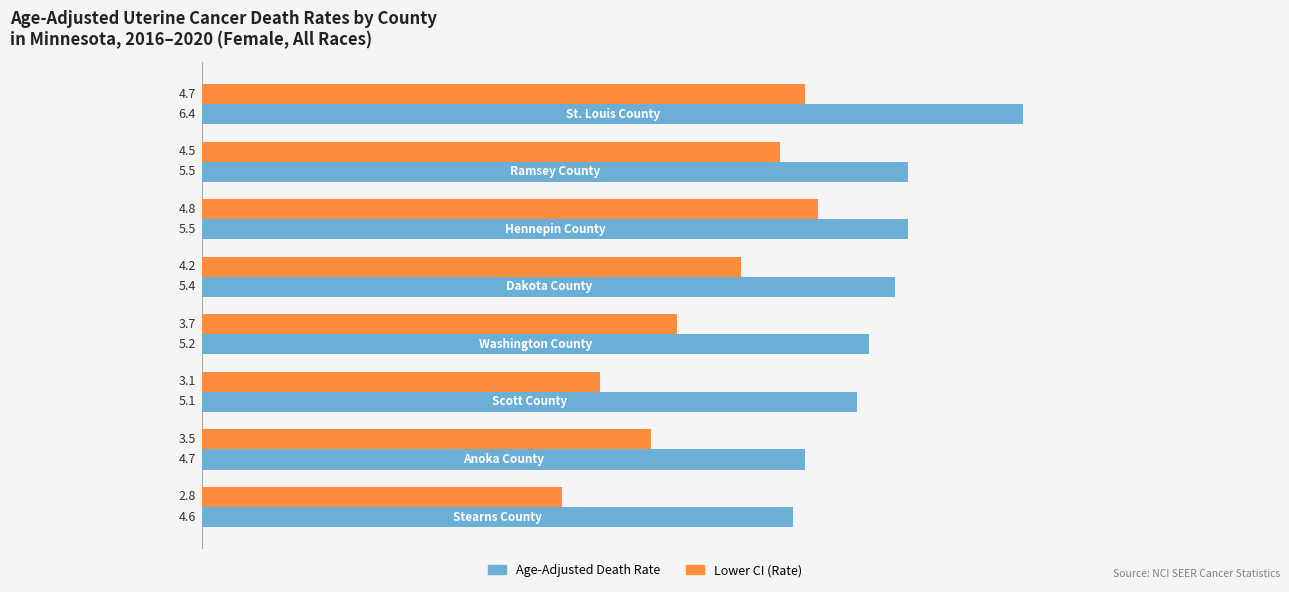

What is the difference between the maximum and minimum values in the Age-Adjusted Death Rate series?

1.8